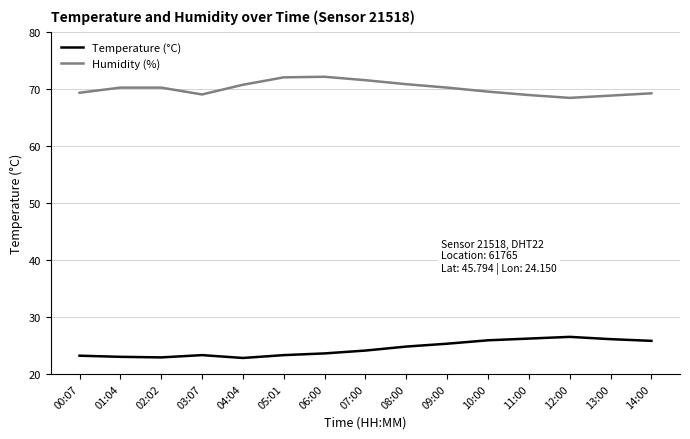

Which series has the largest total across all categories?

Humidity (%)